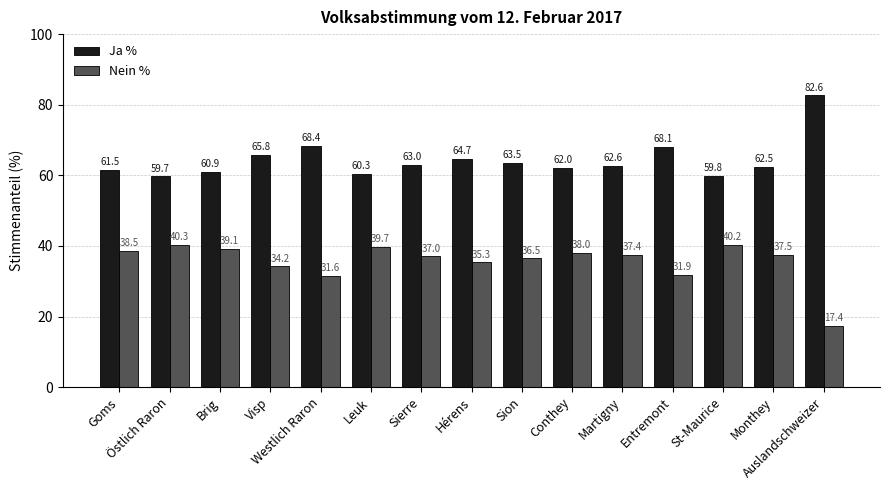

Where does the Ja % series first go above 62?

Visp